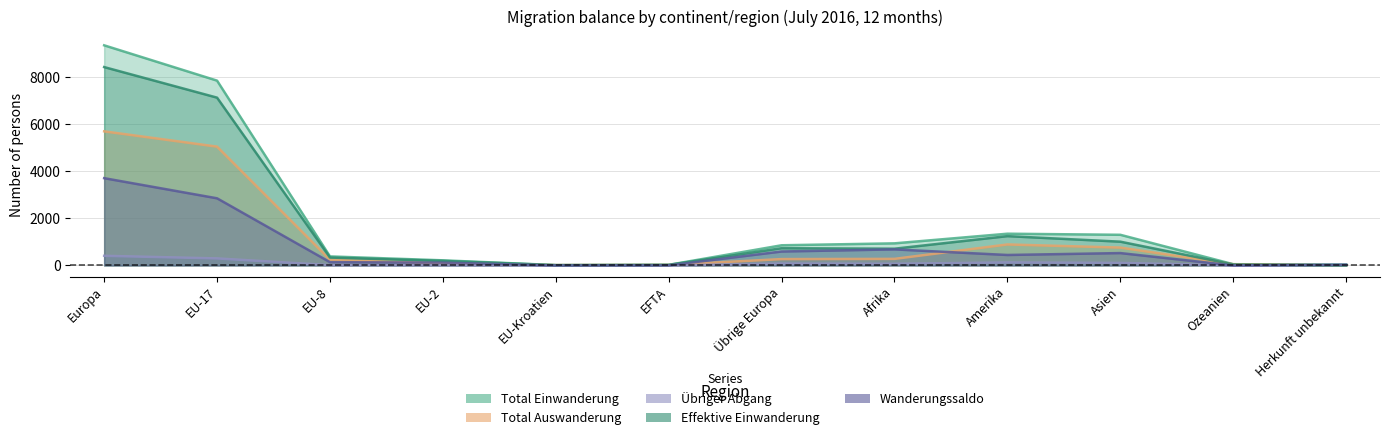

True or false: Total Einwanderung and Effektive Einwanderung cross at least once.

False